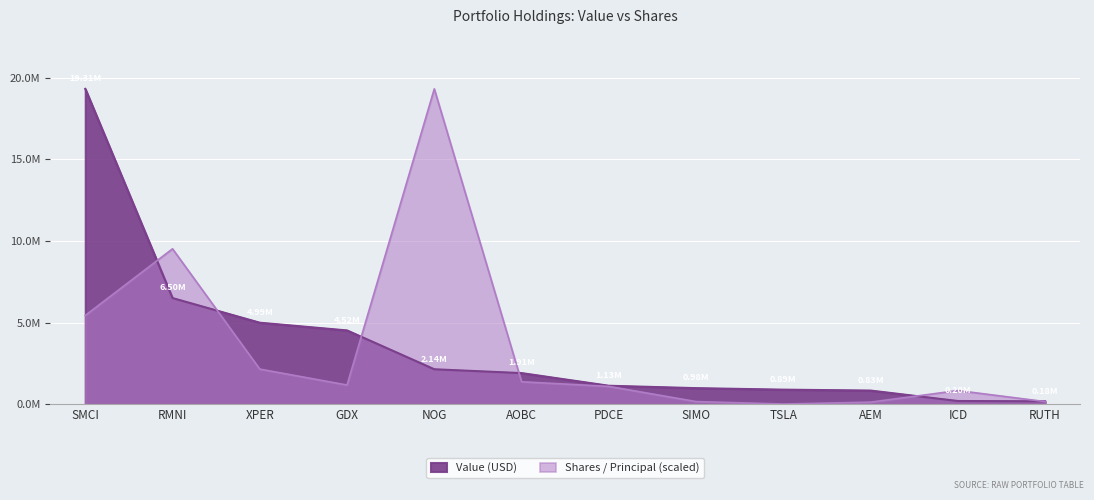

True or false: Value (USD) and Shares / Principal cross at least once.

True